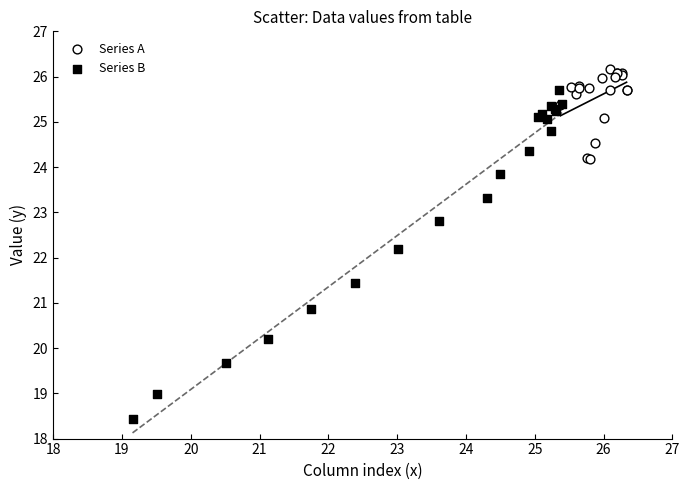

Which series has the widest spread of Y values?

Series B